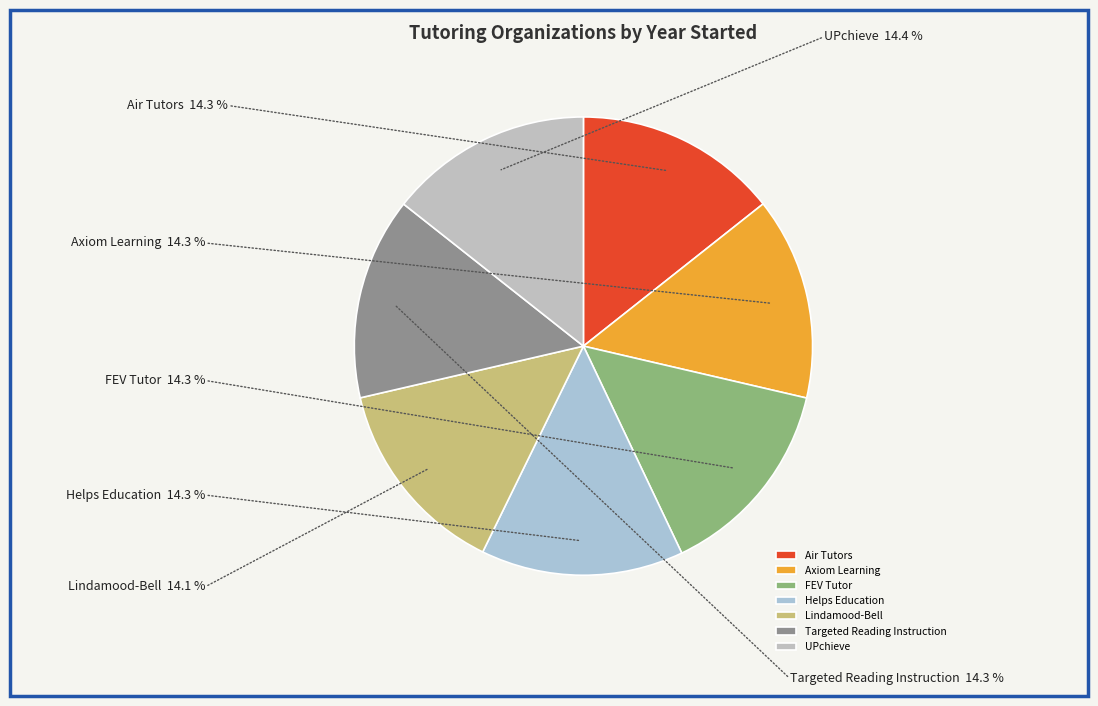

Do Air Tutors and UPchieve together represent more than half of the pie?

No